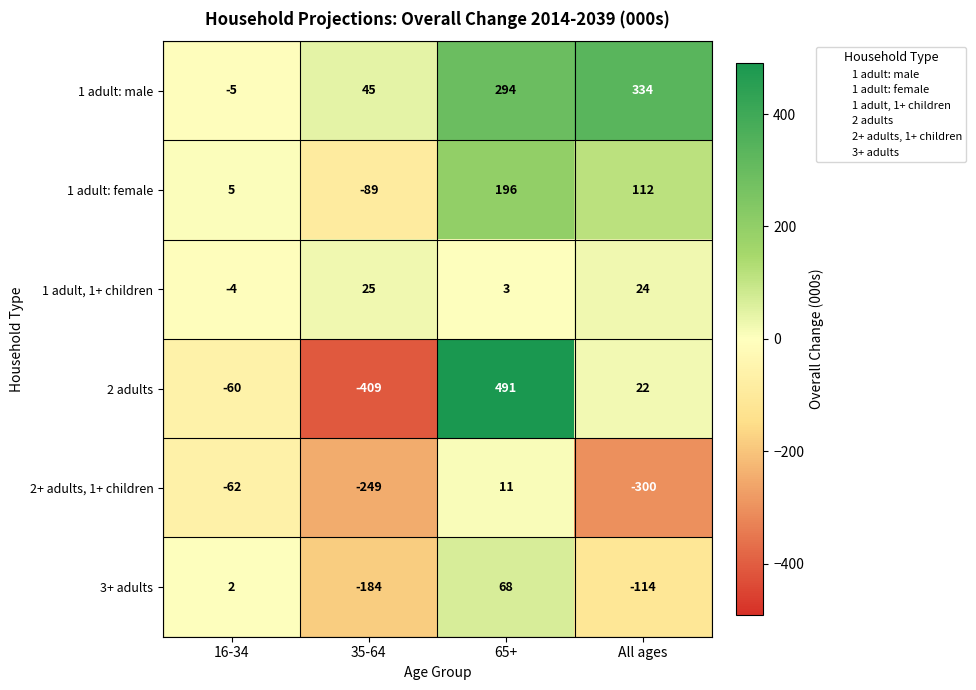

What is the difference between the highest and lowest values at 65+?

488